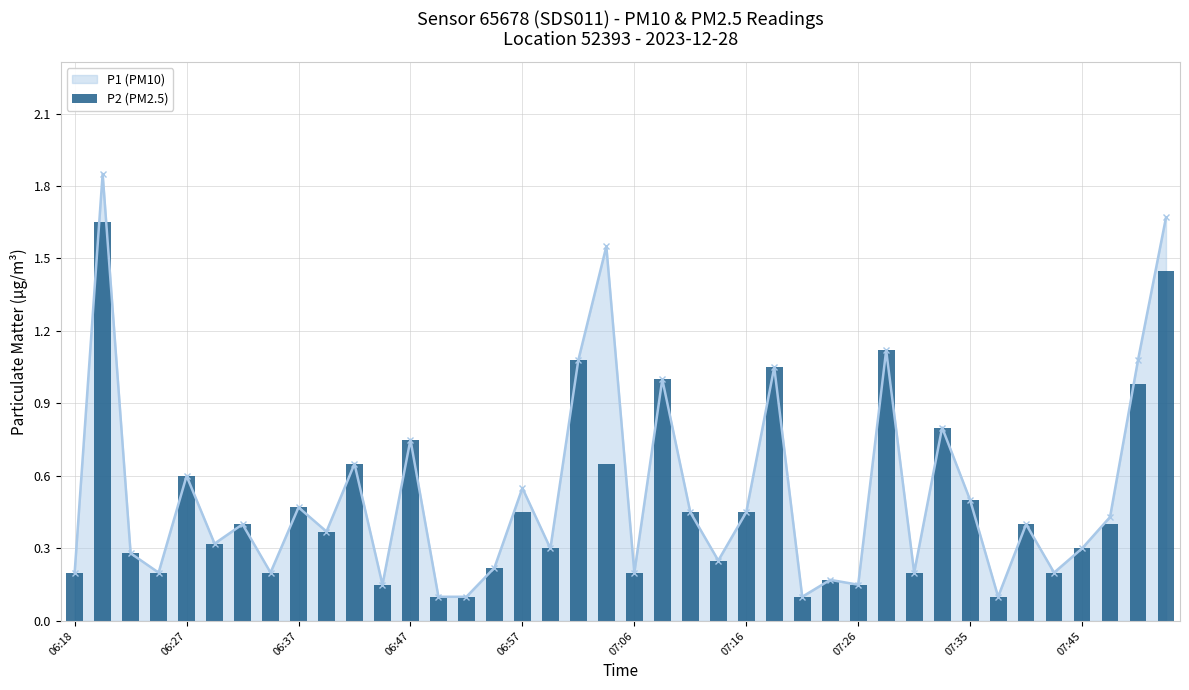

Is it true that the value at 14 is 0.1?

True